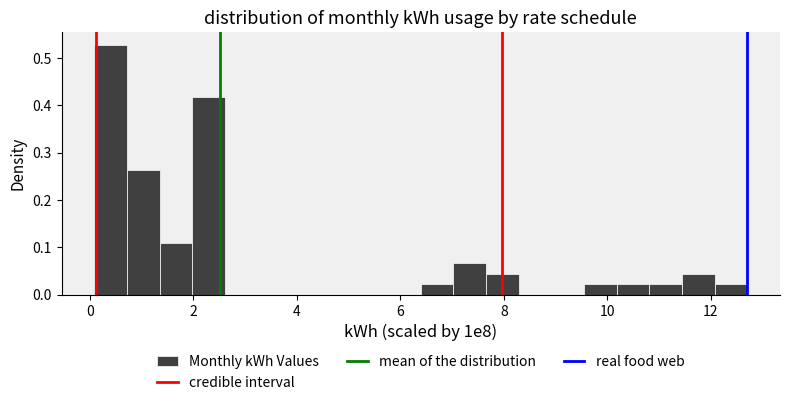

Read against the x-axis, roughly where is the centre of the tallest bar?

0.4